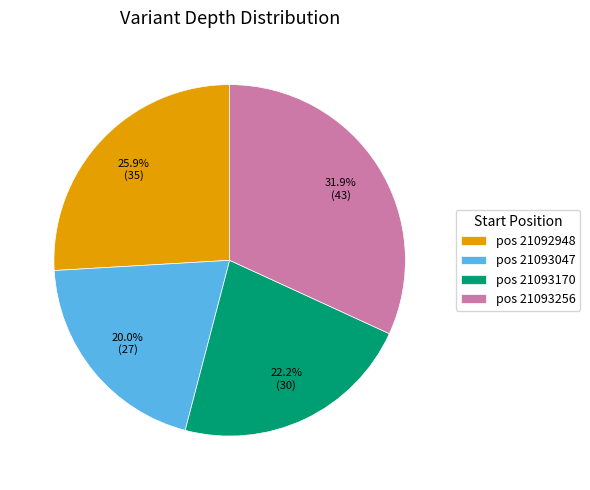

Approximately how many times larger is the value at pos 21092948 compared to pos 21093256?

0.8